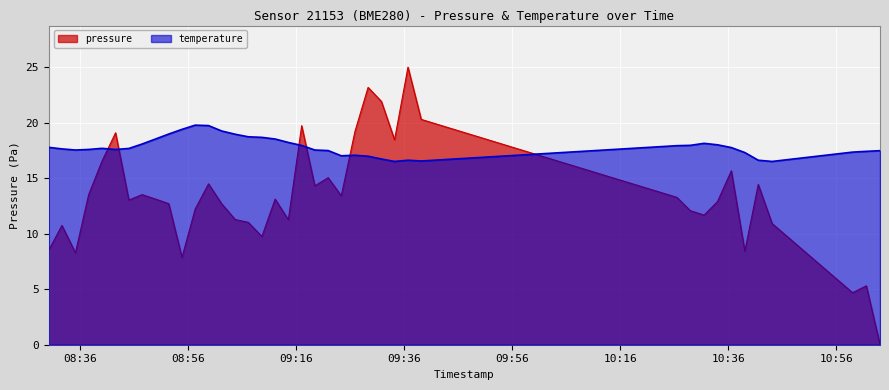

How many intersections are there between pressure and temperature?

6